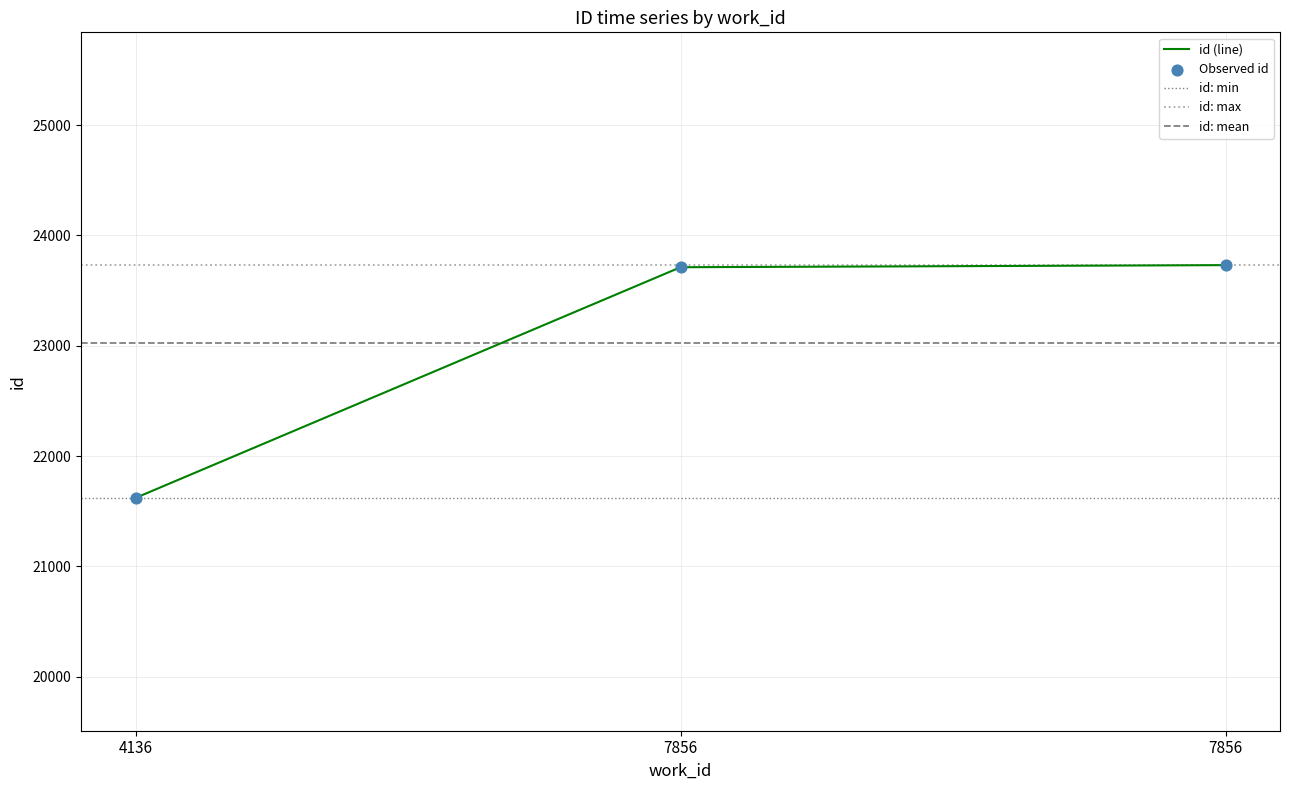

Which has a higher value, 7856 or 4136?

7856